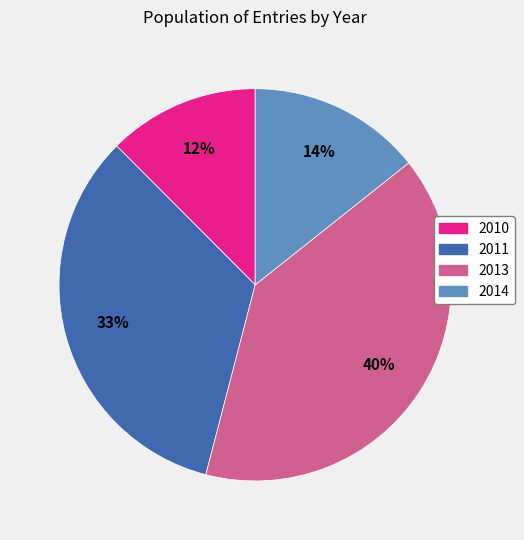

Rank the categories by value from lowest to highest.

2010, 2014, 2011, 2013